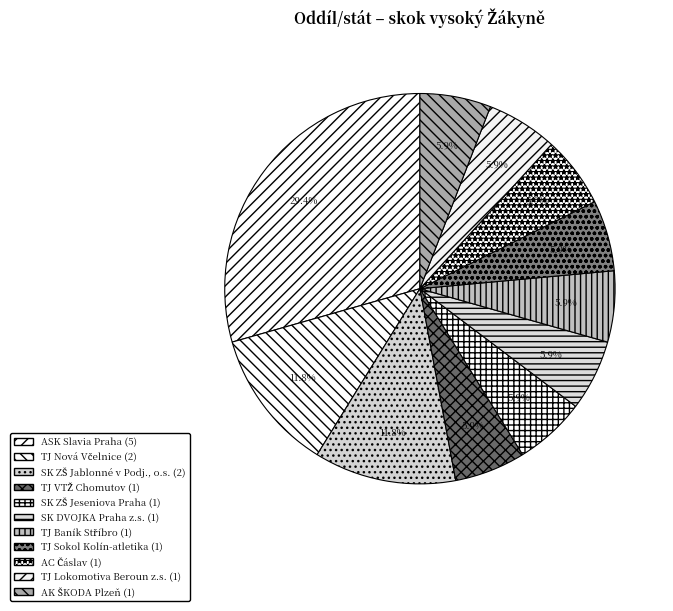

What is the change in value from ASK Slavia Praha to AK ŠKODA Plzeň?

-4